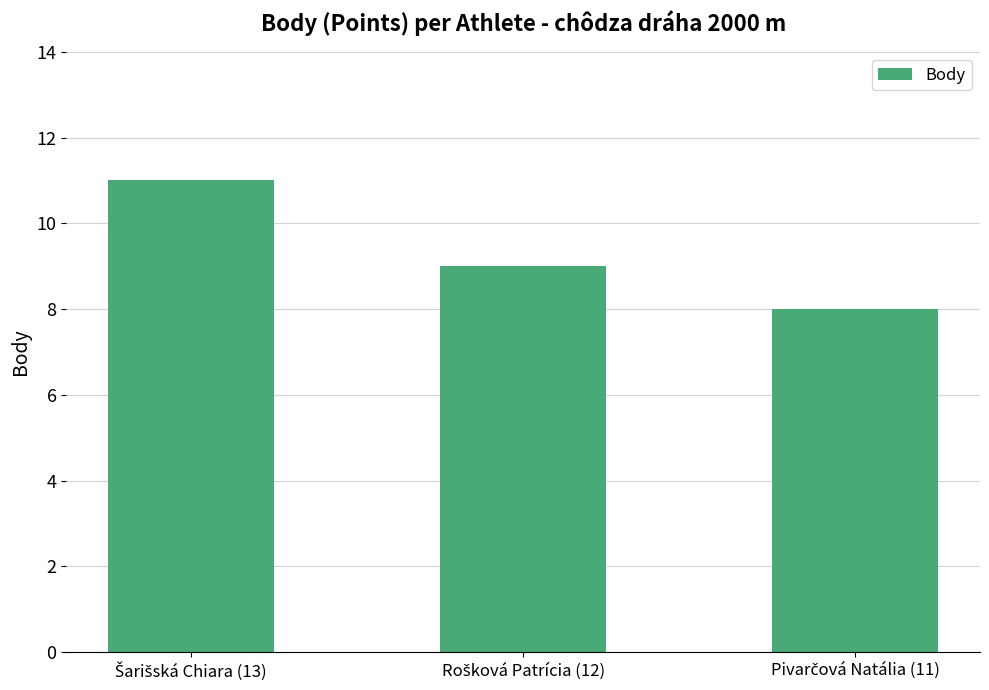

What is the maximum value shown in the chart?

11